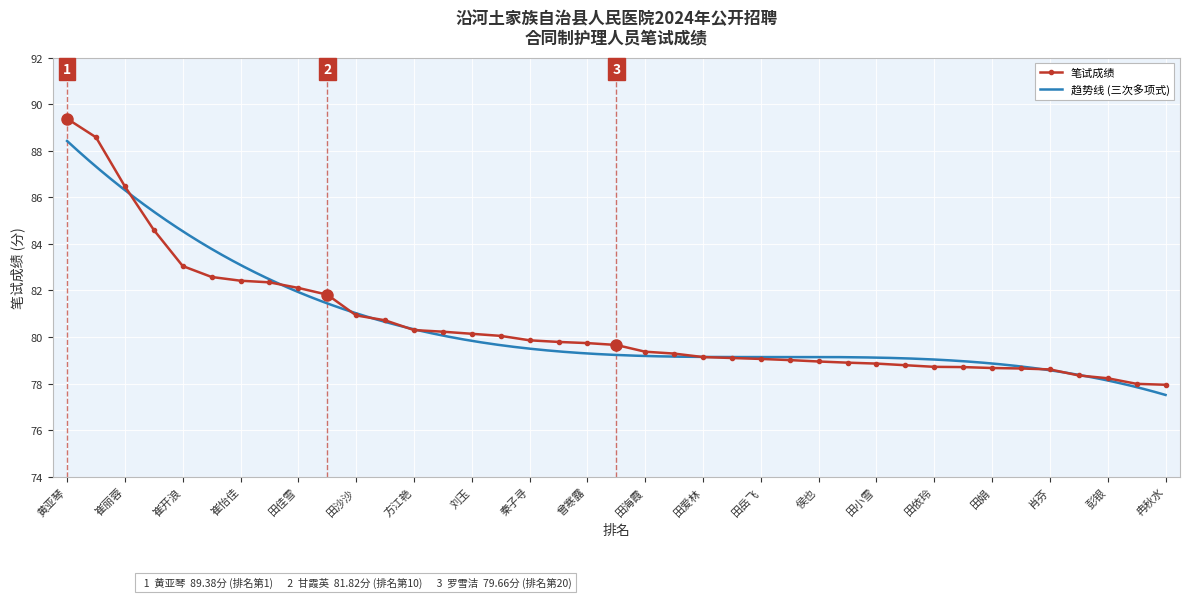

What is the change in value from 黄亚琴 to 陈江沿?

-9.1